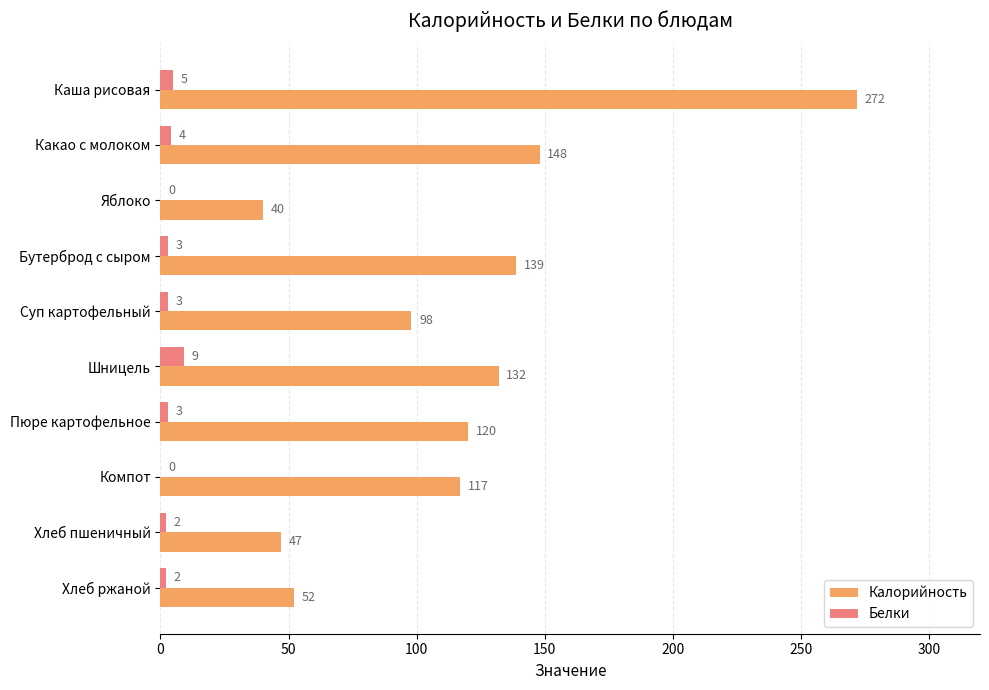

Is the value of Белки at Какао с молоком greater than the value of Калорийность at Компот?

No